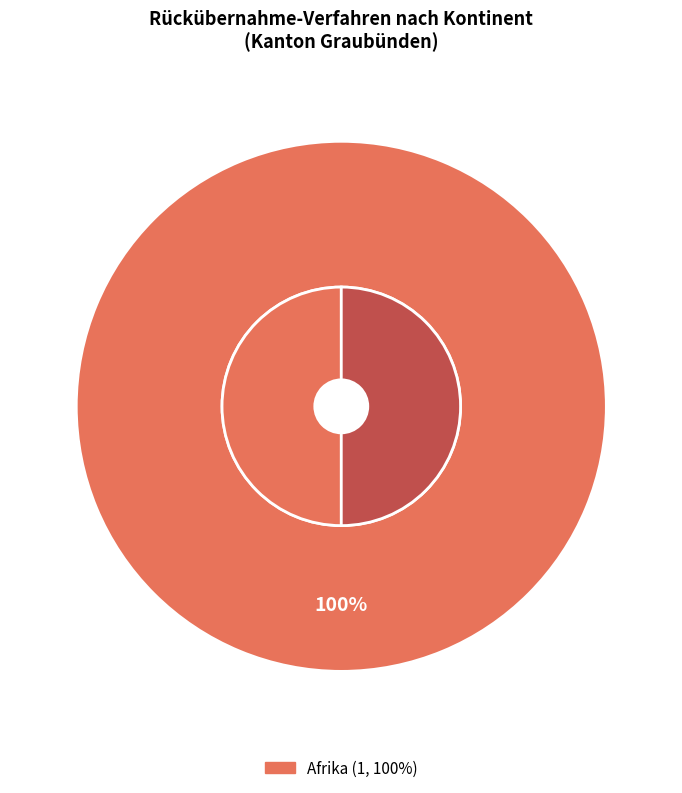

True or false: Asien accounts for 1% of the total.

False